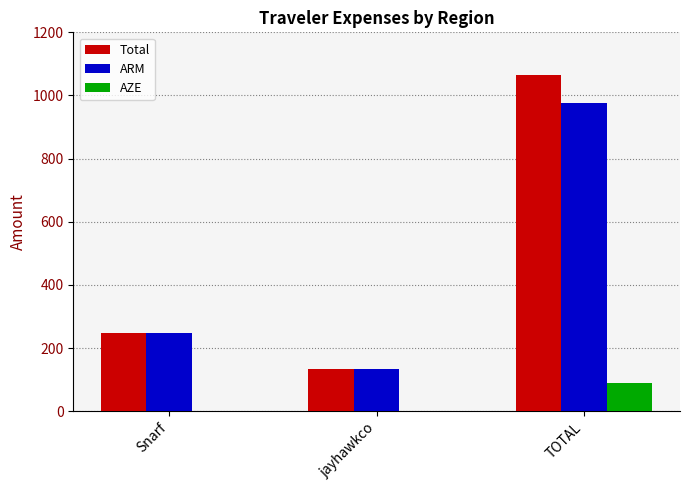

Read the Total value at TOTAL.

1065.5